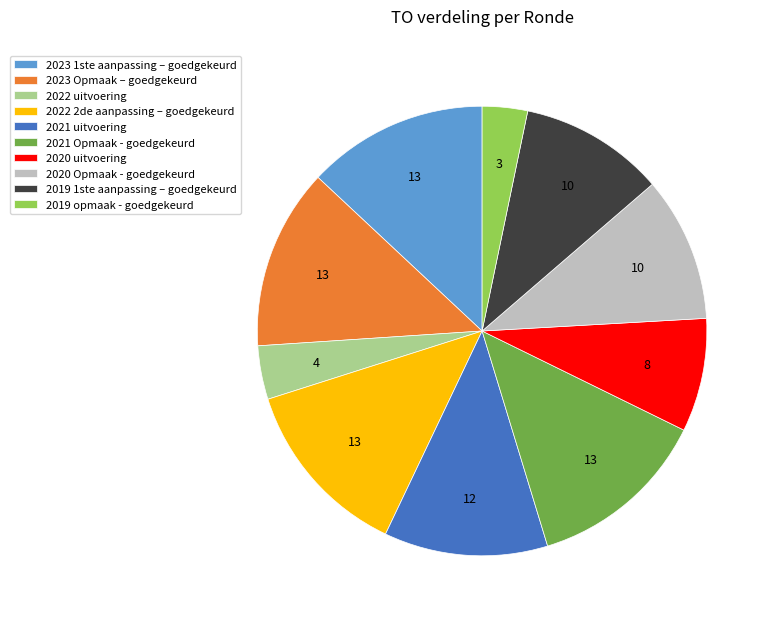

What is the ratio of the value at 2019 1ste aanpassing – goedgekeurd to the value at 2020 uitvoering?

1.3